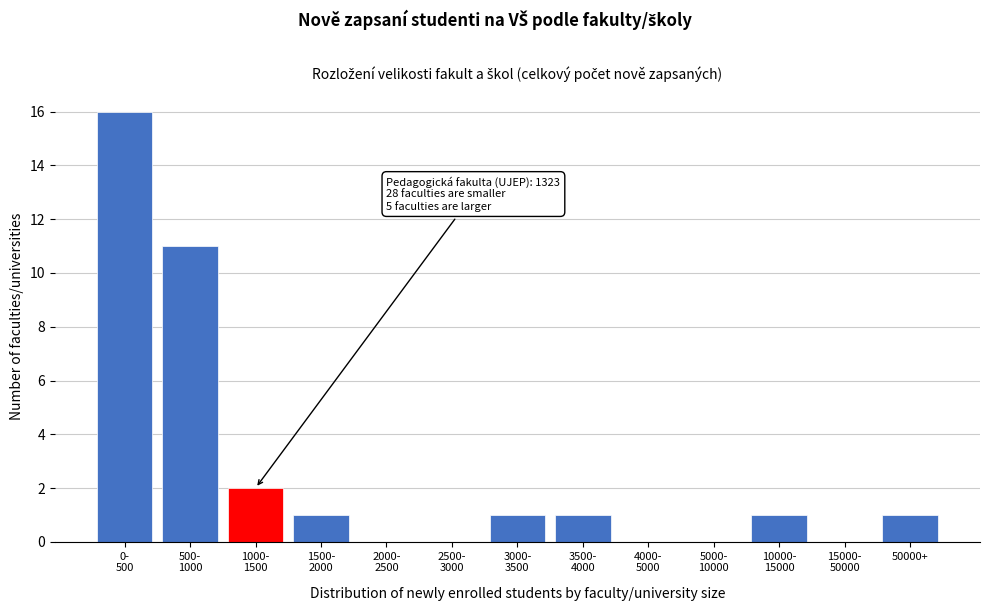

What is the sum of all values?

34